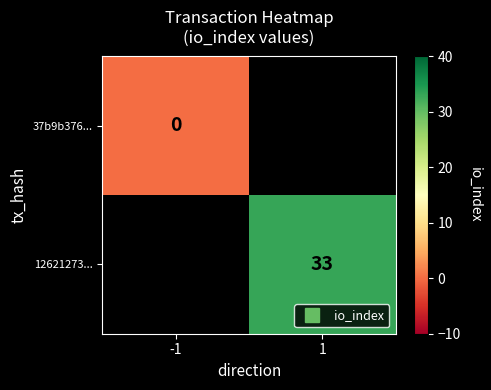

At how many categories does at least one series exceed 22?

1